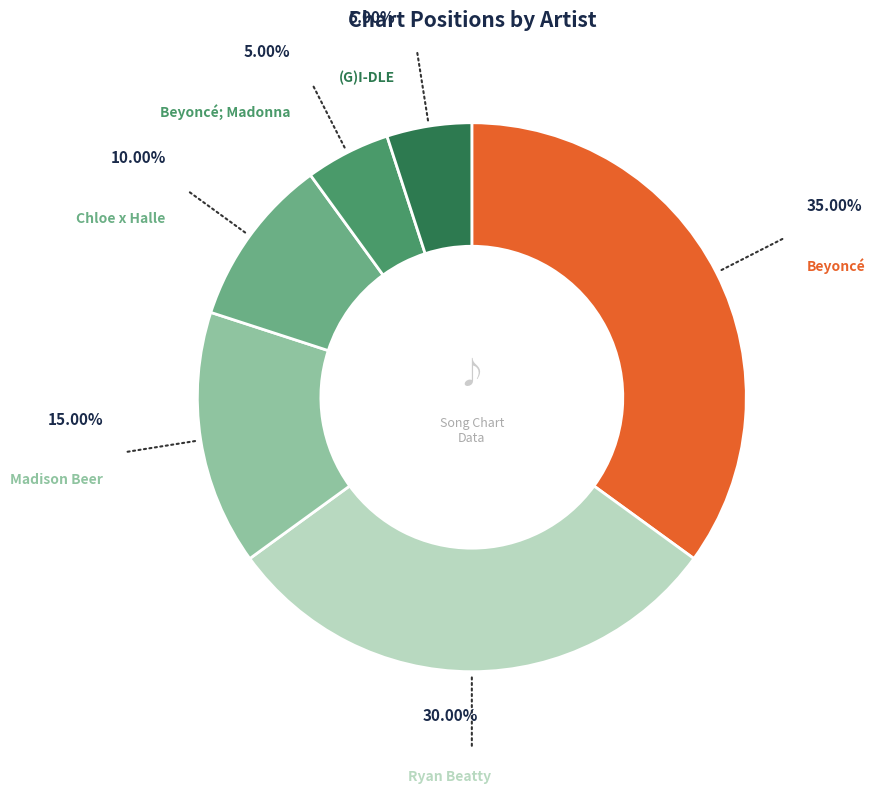

Is there a majority slice in this chart?

No